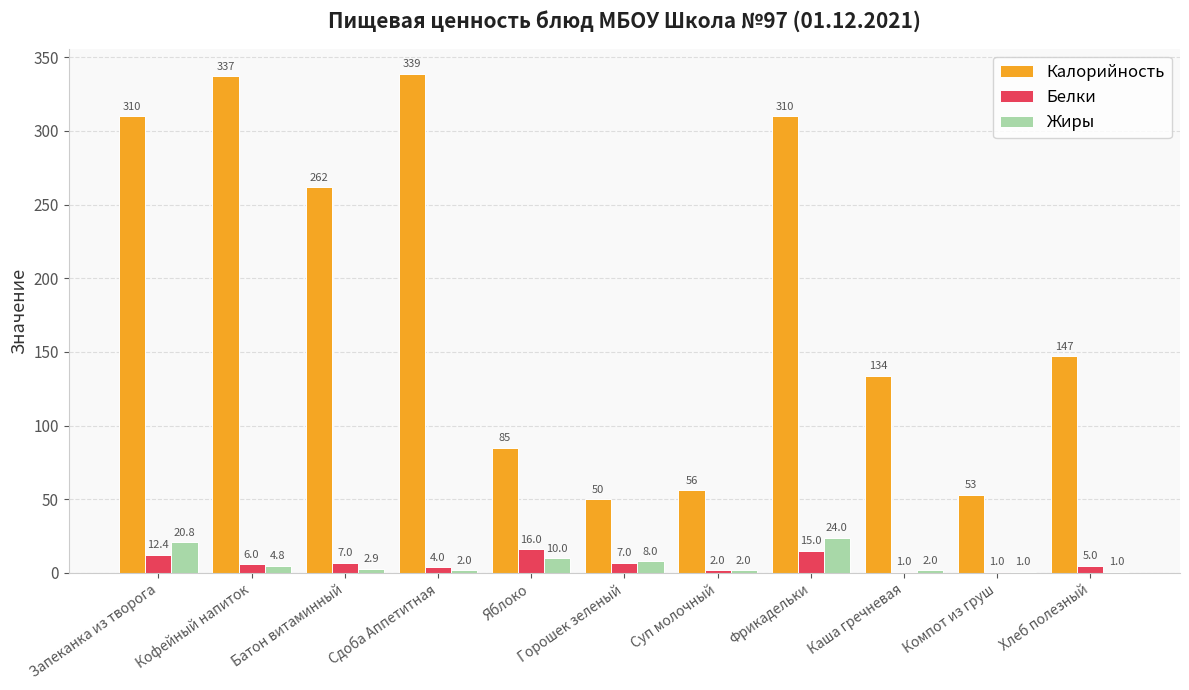

True or false: Жиры has a value of 4.8 at Кофейный напиток.

True